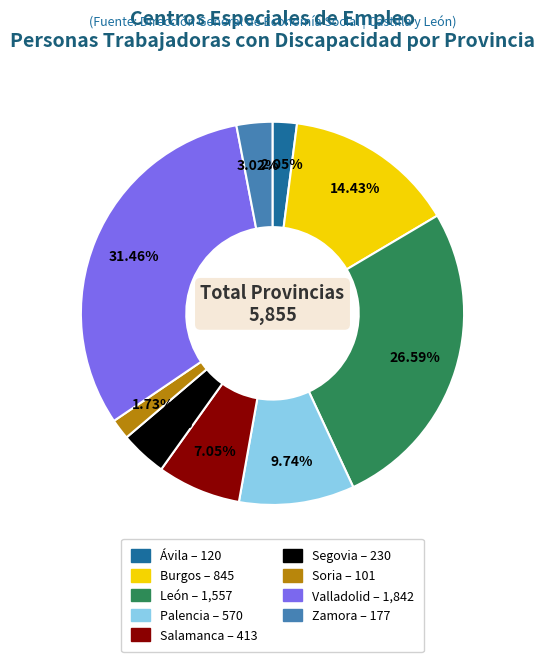

Approximately how many times larger is the value at Zamora compared to Burgos?

0.2